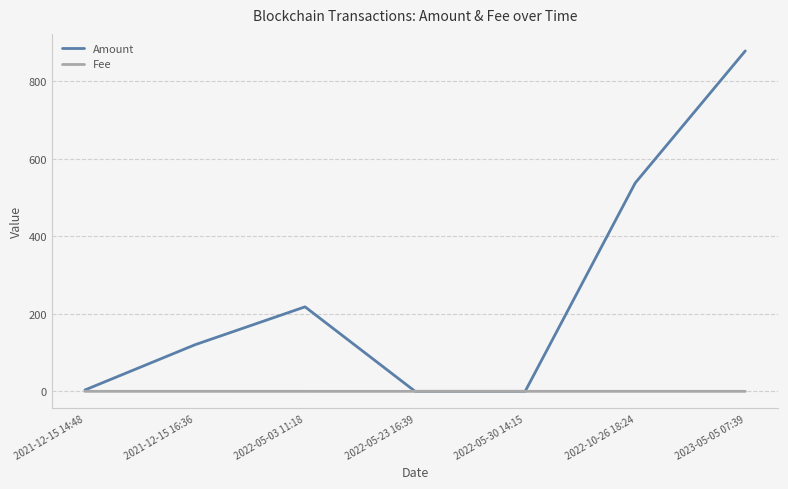

What is the maximum value shown in the chart?

878.3